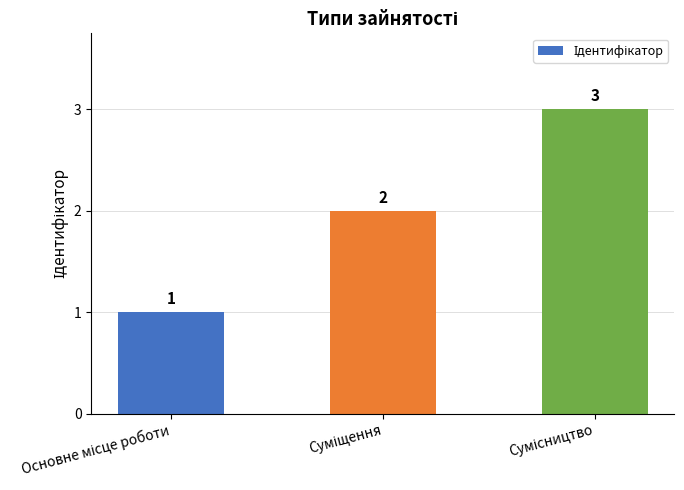

Does the chart contain any negative values?

No